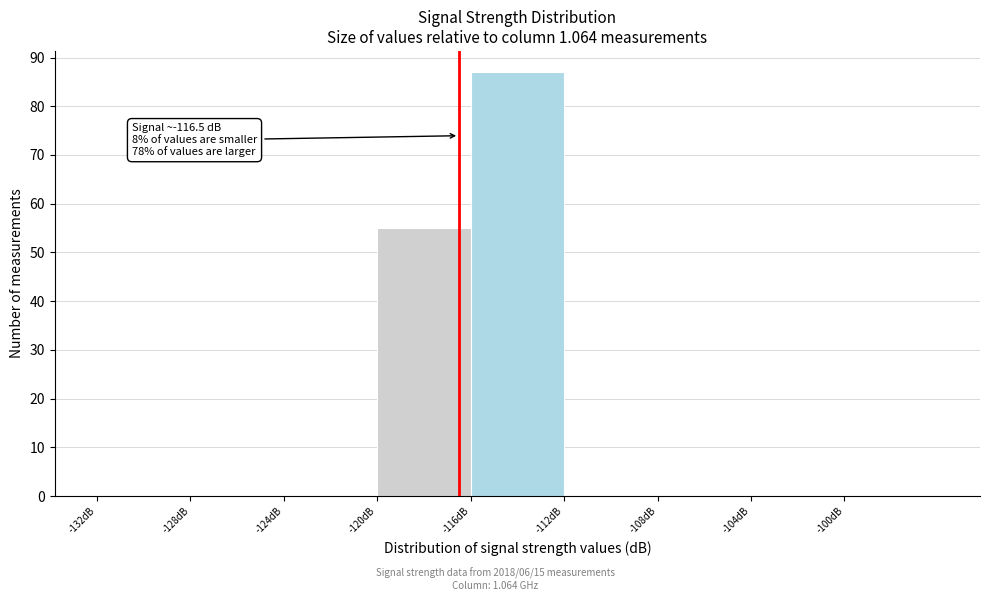

Over which range of the x-axis is the bar tallest?

-116 to -112